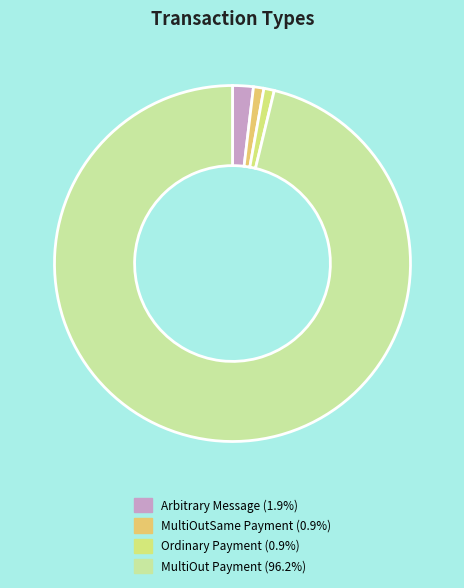

Is there a majority slice in this chart?

Yes